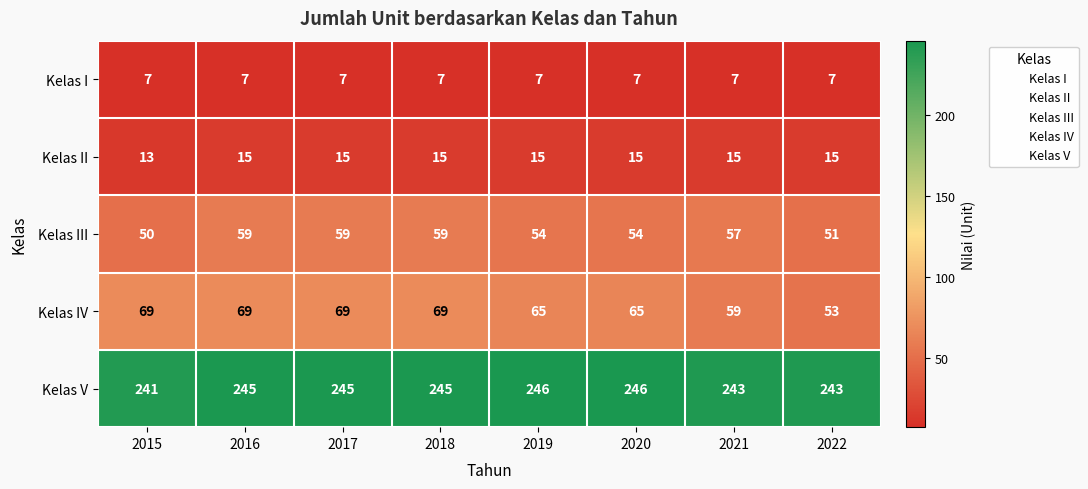

What is the highest value of the Kelas IV series?

69